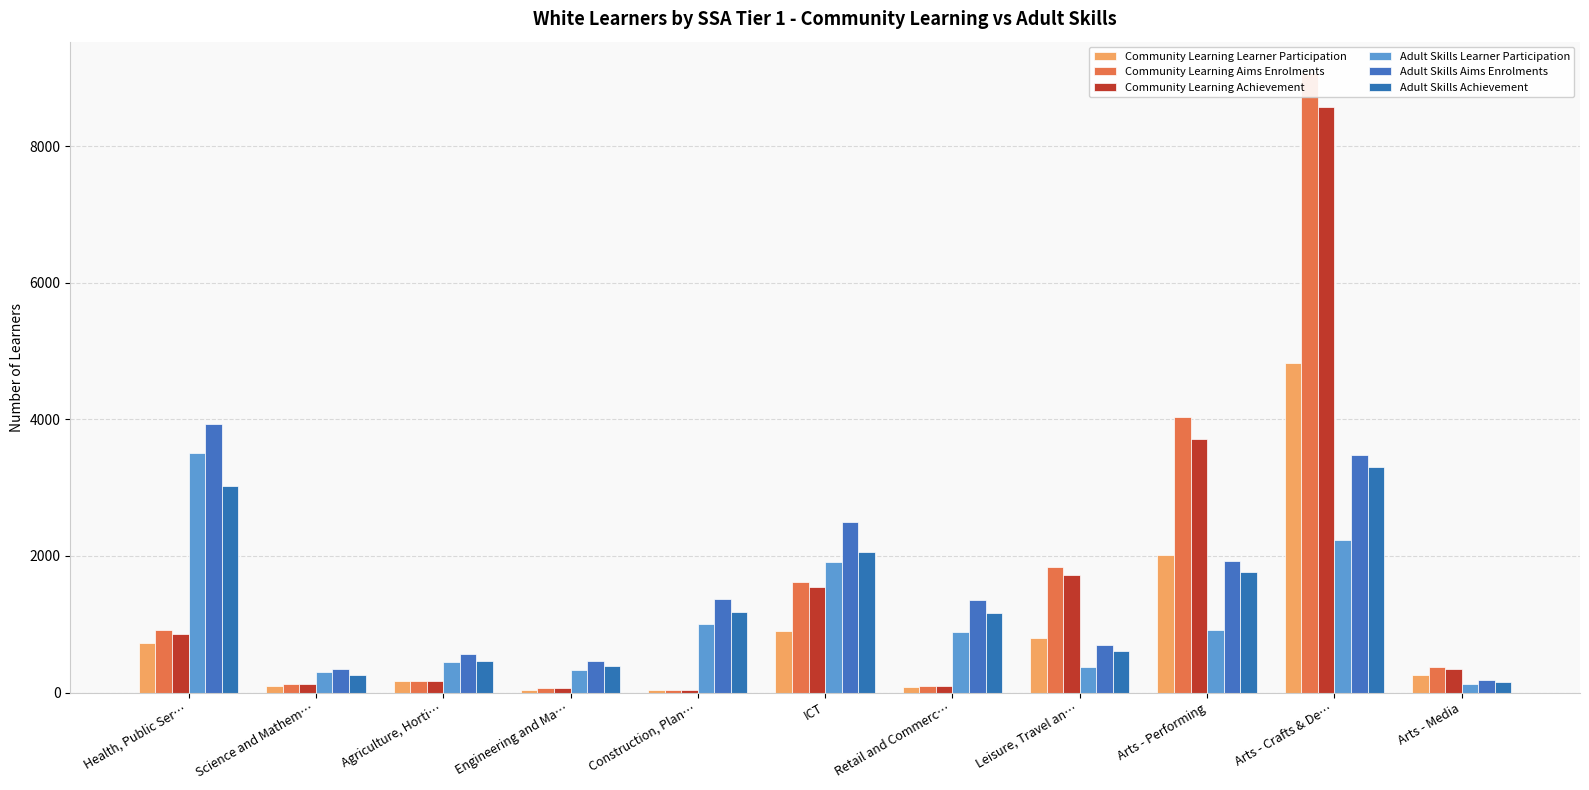

Reading left to right, transcribe all the data shown in this chart.

Community Learning Learner Participation: 730	100	170	30	30	900	80	800	2010	4830	260
Community Learning Aims Enrolments: 910	130	170	60	40	1620	100	1840	4030	9080	370
Community Learning Achievement: 860	120	170	60	30	1540	100	1720	3710	8580	350
Adult Skills Learner Participation: 3510	300	450	330	1010	1910	890	380	920	2240	130
Adult Skills Aims Enrolments: 3930	340	570	460	1370	2500	1360	700	1930	3480	180
Adult Skills Achievement: 3020	260	460	390	1180	2060	1170	610	1760	3310	160